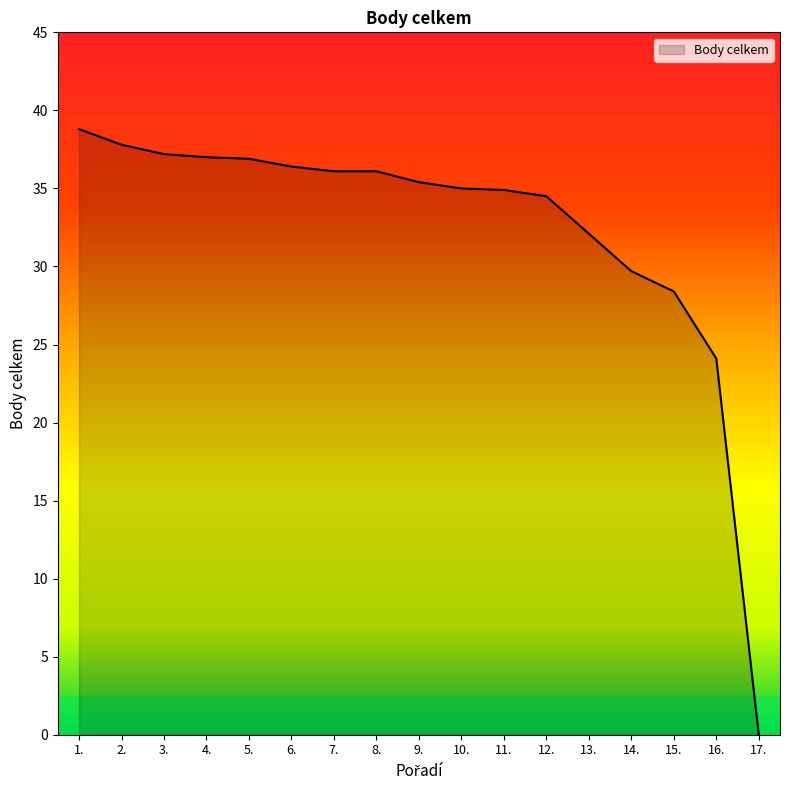

At which category does the chart reach its minimum across all series?

17.